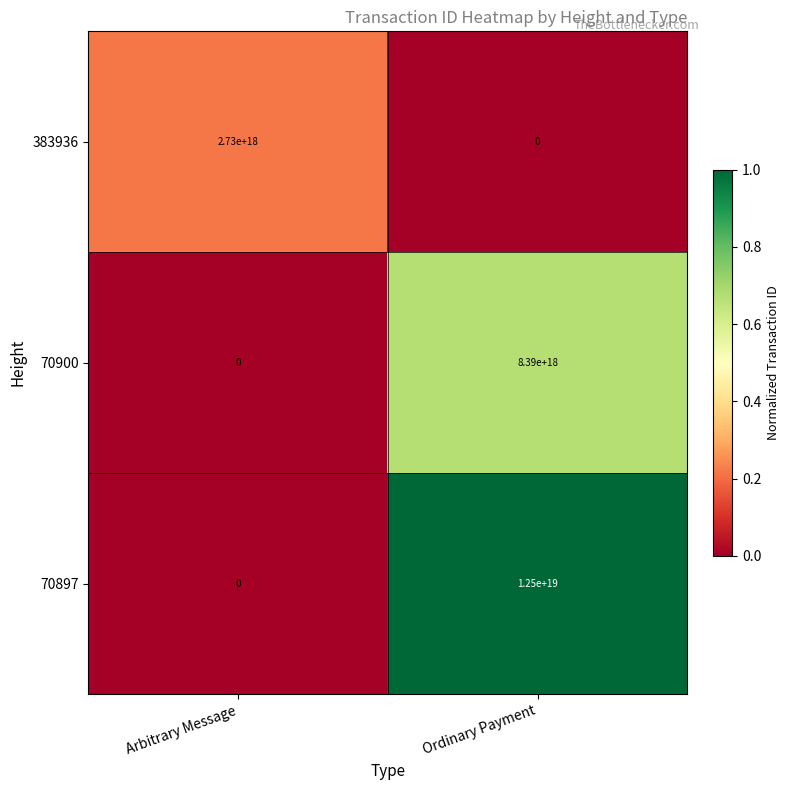

Rank the series by their average value, from lowest to highest.

383936, 70900, 70897